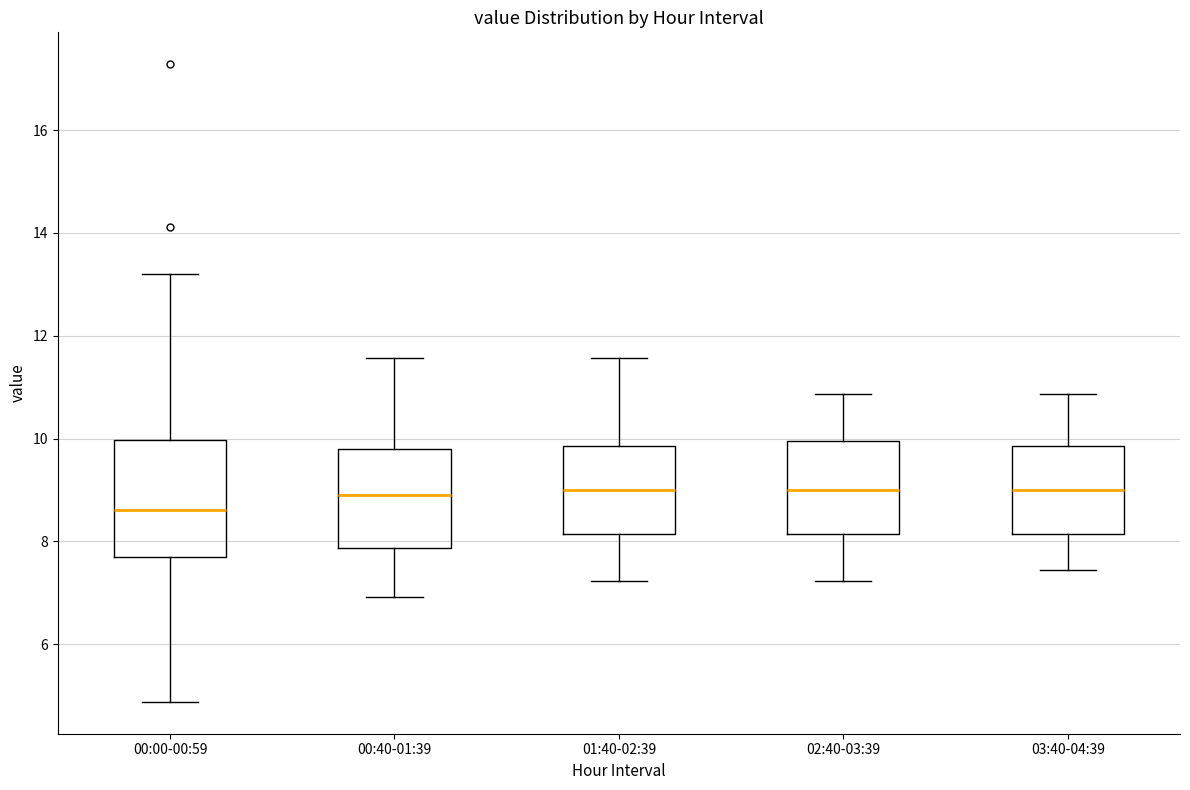

Which box is the tallest, from its lower edge to its upper edge?

00:00-00:59